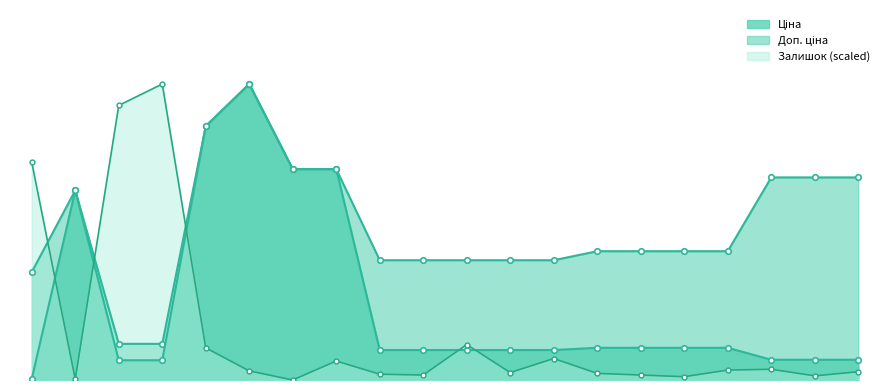

What is the difference between the maximum and minimum values in the Доп. ціна series?

7723.2